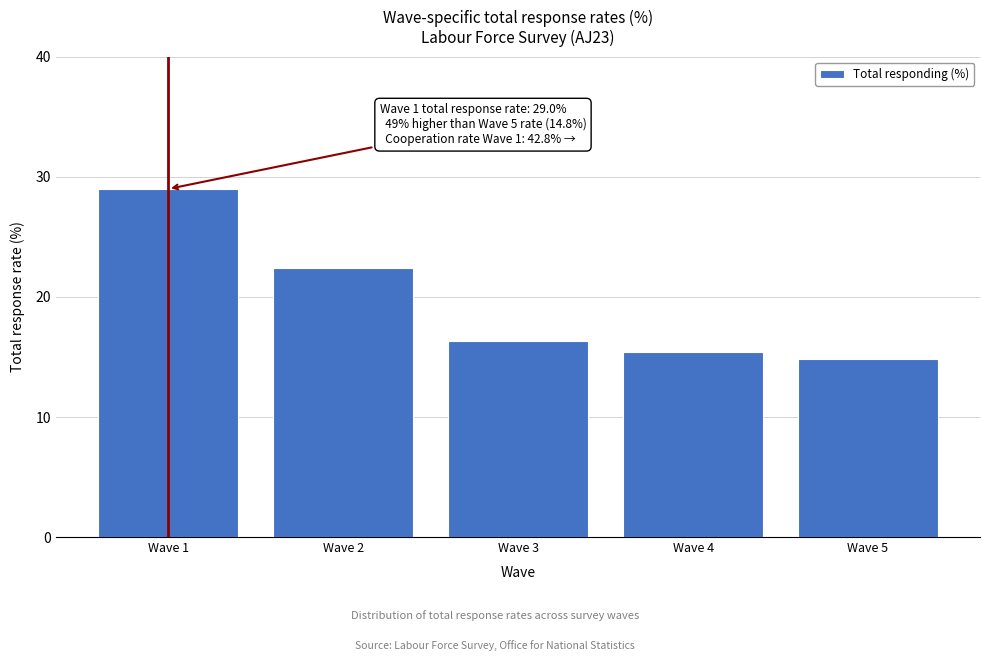

Reading left to right, extract all data points from this chart.

Wave 1=29.0	Wave 2=22.4	Wave 3=16.3	Wave 4=15.4	Wave 5=14.8